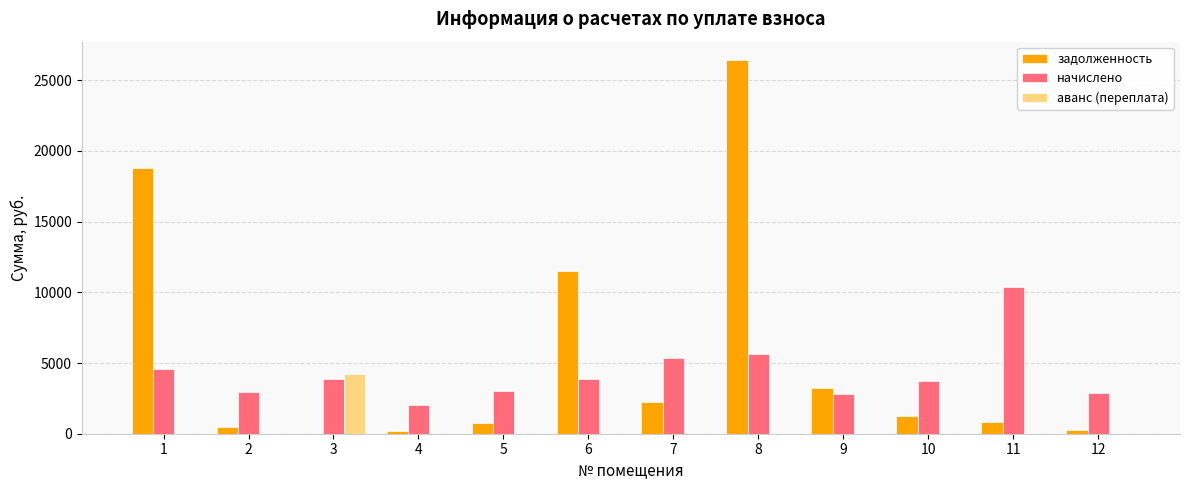

True or false: начислено has a value of 6411.8 at 6.

False